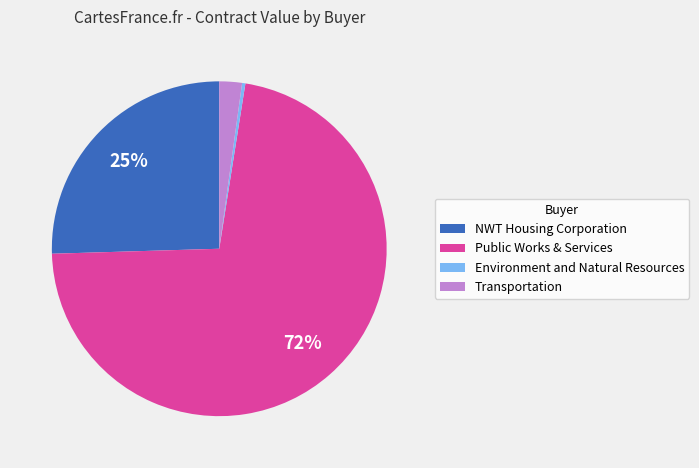

Is the sum of Transportation and NWT Housing Corporation greater than half?

No